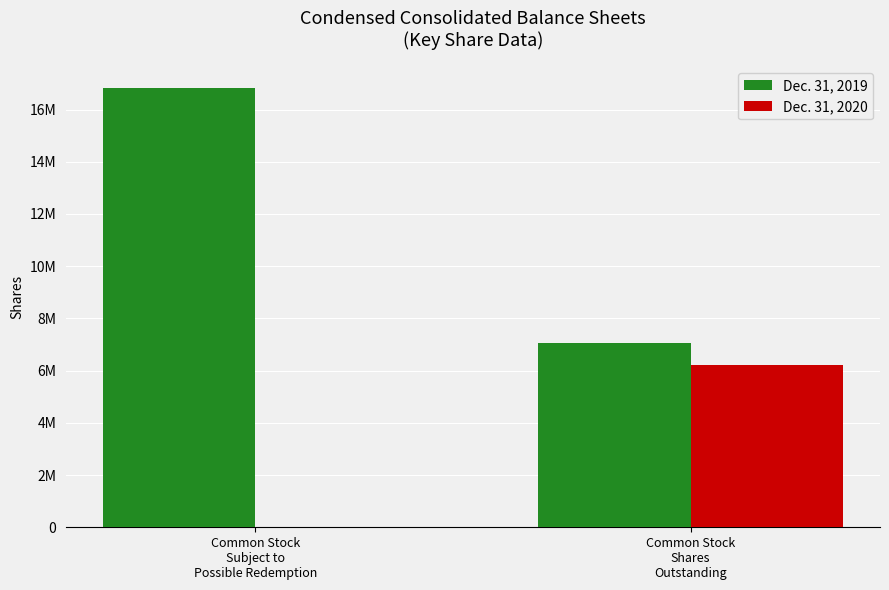

Is the value of Dec. 31, 2019 at Common Stock
Subject to
Possible Redemption greater than the value of Dec. 31, 2020 at Common Stock
Subject to
Possible Redemption?

Yes